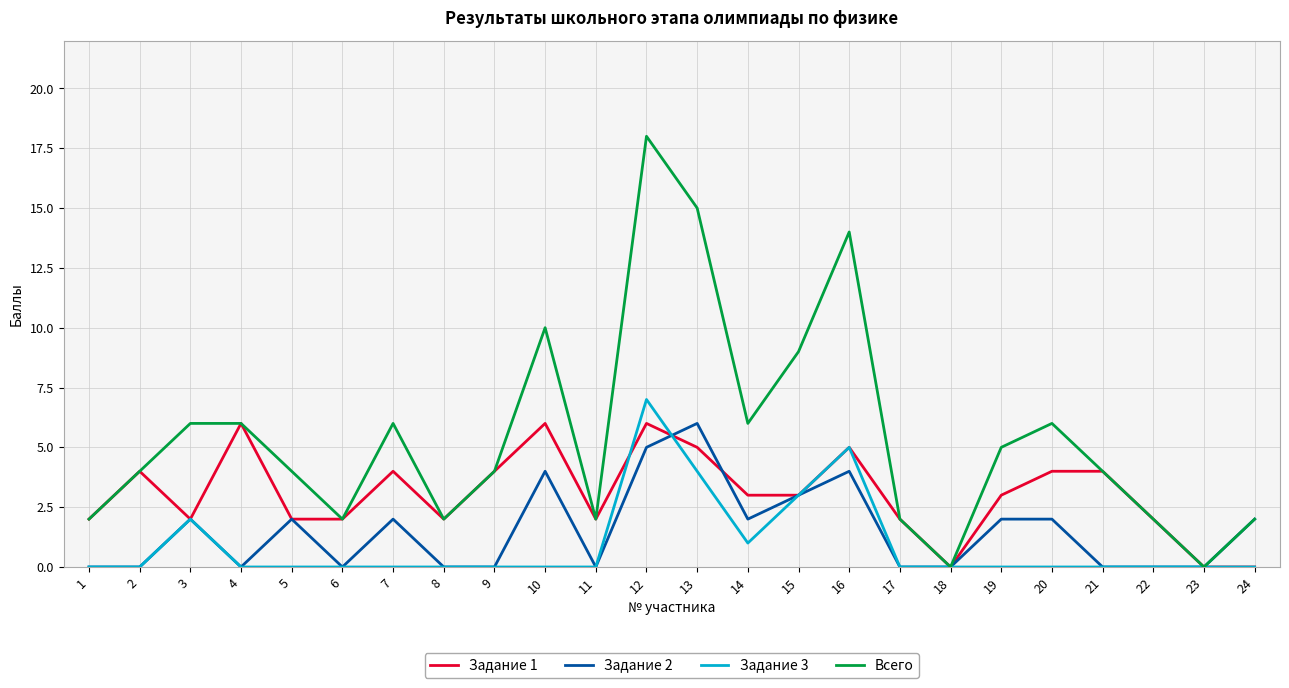

At which label is Задание 2 closest to 3?

15